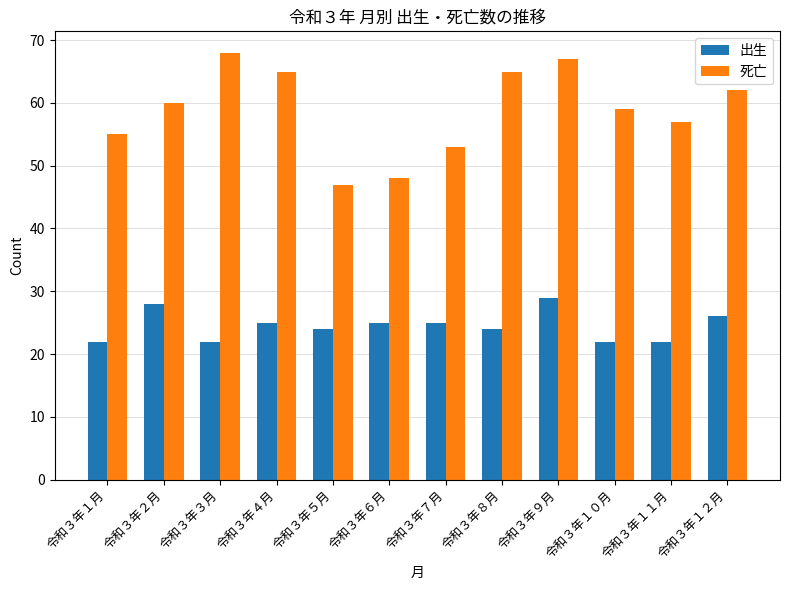

At how many categories does at least one series exceed 66?

2